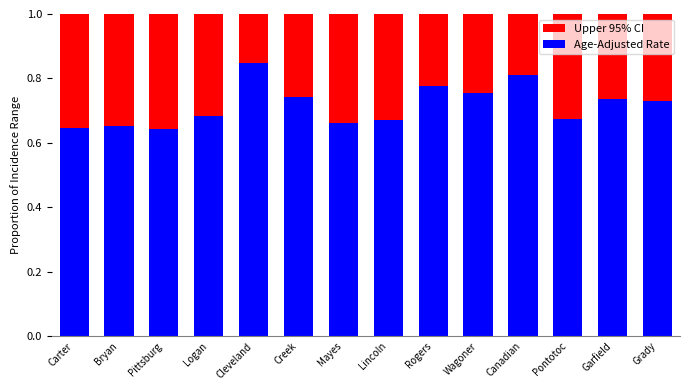

What is the total value across all series at Creek?

1.0